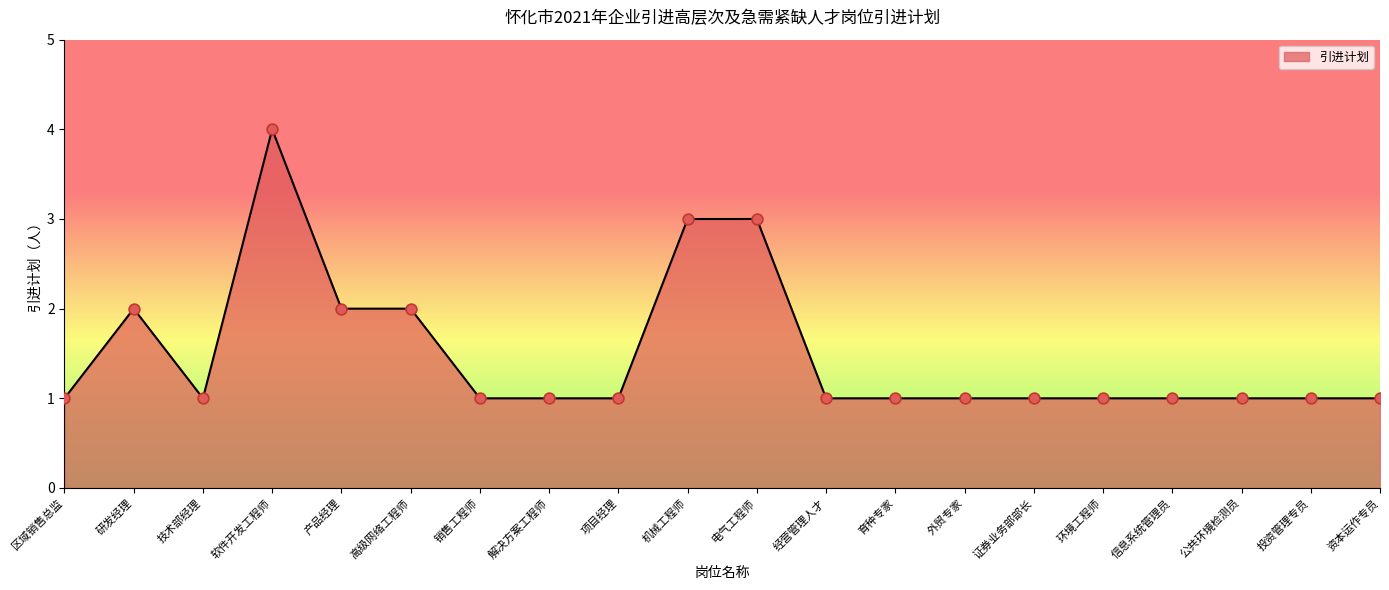

What is the ratio of the value at 技术部经理 to the value at 区域销售总监?

1.0